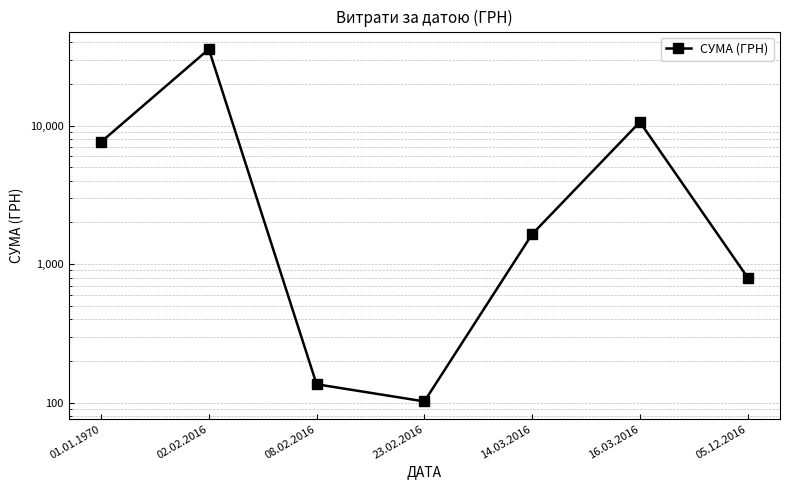

Approximately how many times larger is the value at 14.03.2016 compared to 16.03.2016?

0.2